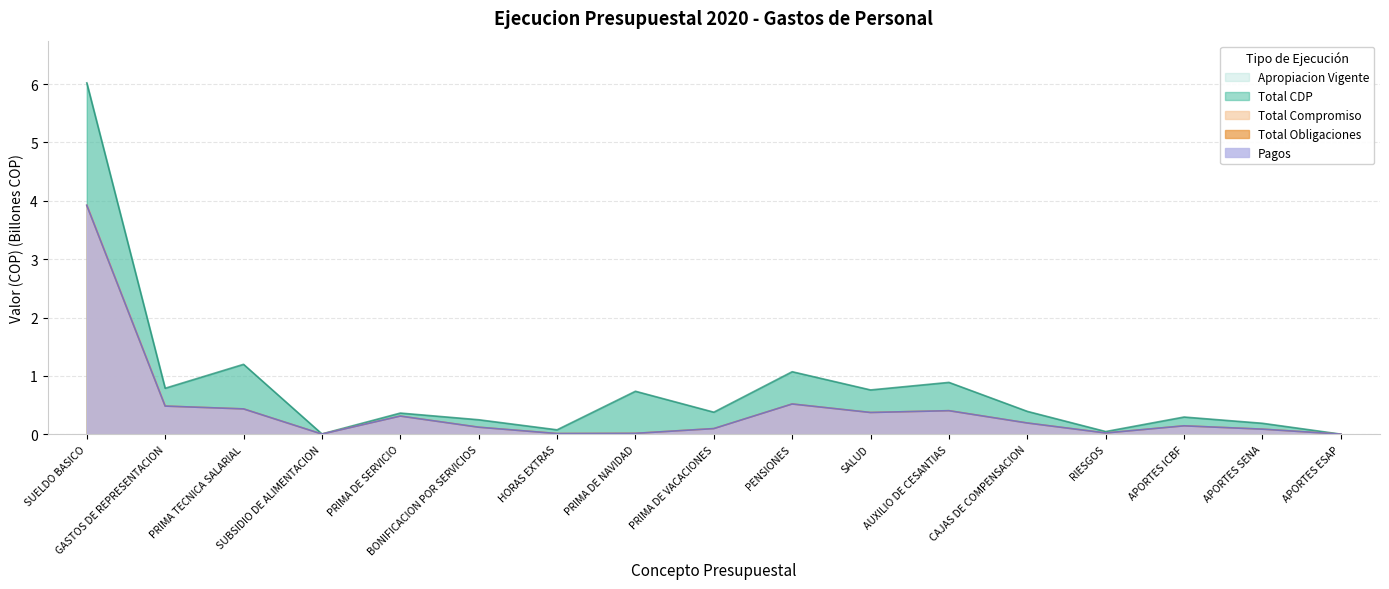

Does the chart display data point markers on the line(s)?

No